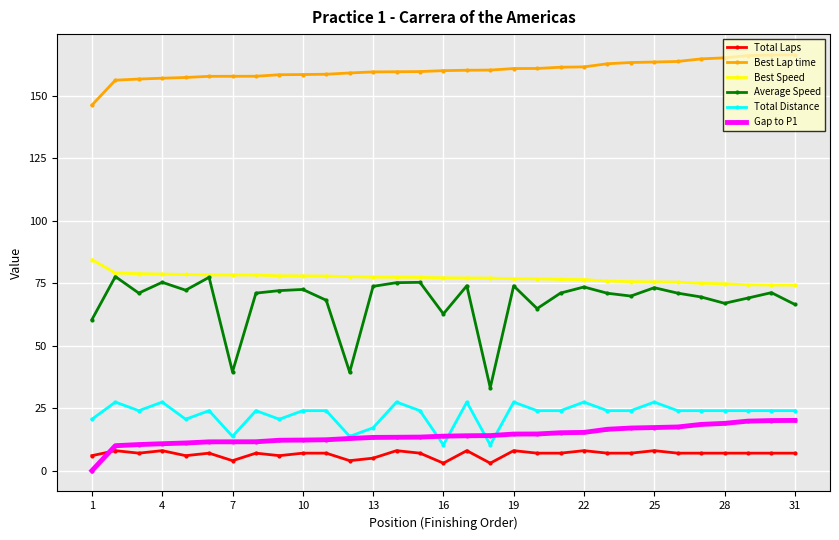

Which series has the largest range (max minus min)?

Average Speed